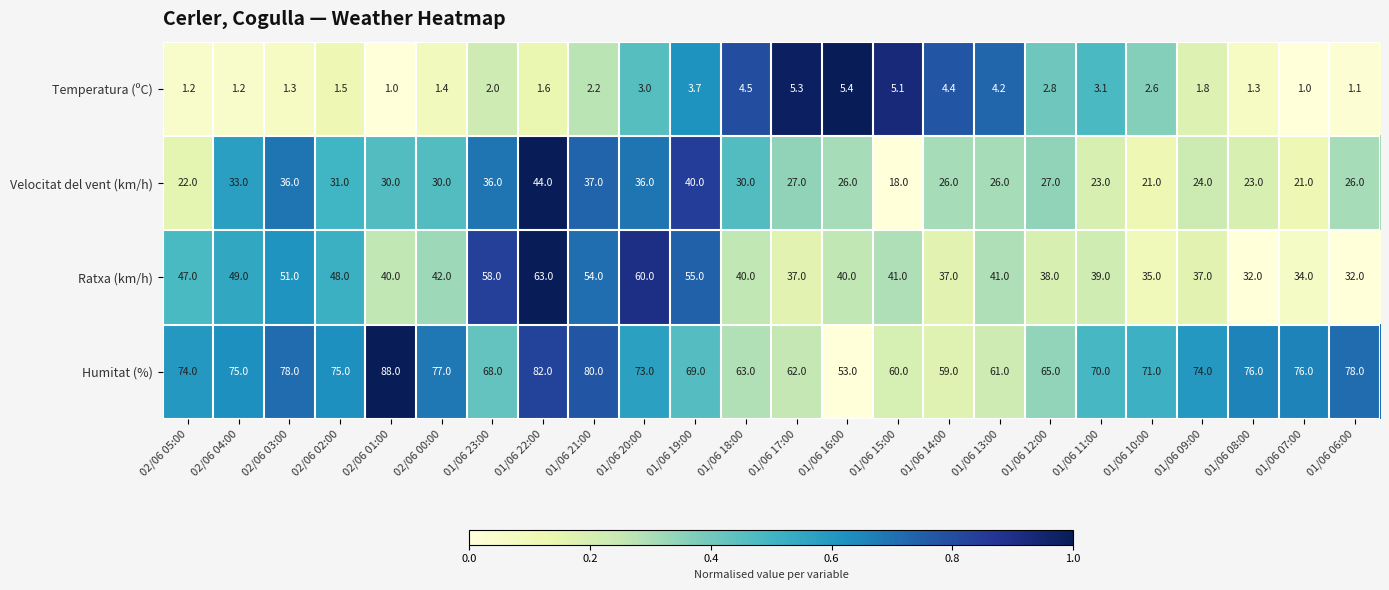

Between 01/06 13:00 and 01/06 08:00, which series saw the biggest shift?

Humitat (%)